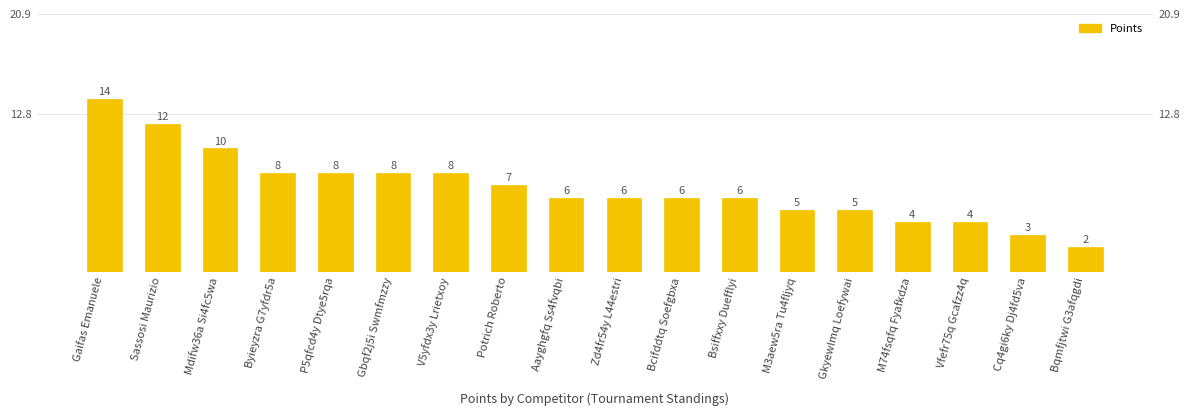

Where is the data nearest to the value 8?

Byieyzra G7yfdr5a